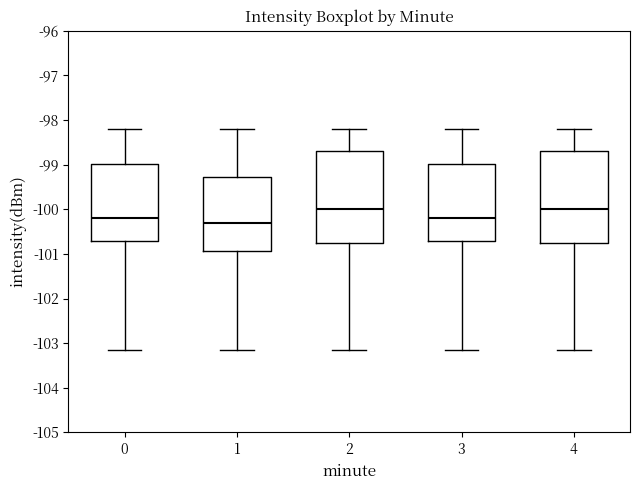

Reading left to right, read every box against the y-axis: the position of its median line, the range the box covers, and the ends of its whiskers. The values are not printed on the chart, so give them approximately, as read against the axis.

0: median -100.2, box -100.7 to -99.0, whiskers -103.1 to -98.2
1: median -100.3, box -100.9 to -99.3, whiskers -103.1 to -98.2
2: median -100.0, box -100.7 to -98.7, whiskers -103.1 to -98.2
3: median -100.2, box -100.7 to -99.0, whiskers -103.1 to -98.2
4: median -100.0, box -100.7 to -98.7, whiskers -103.1 to -98.2